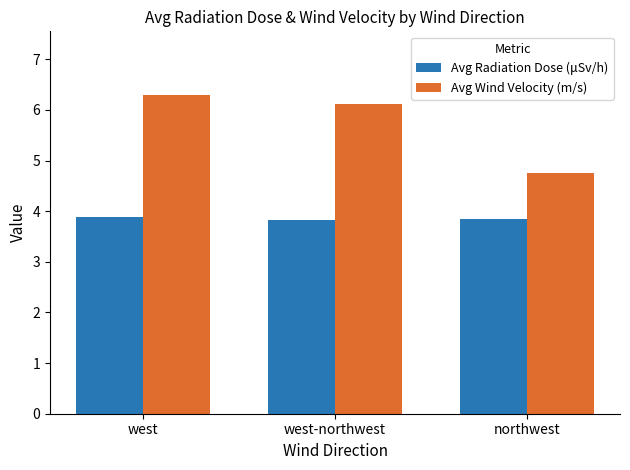

What is the average value of the Avg Wind Velocity (m/s) series?

5.7